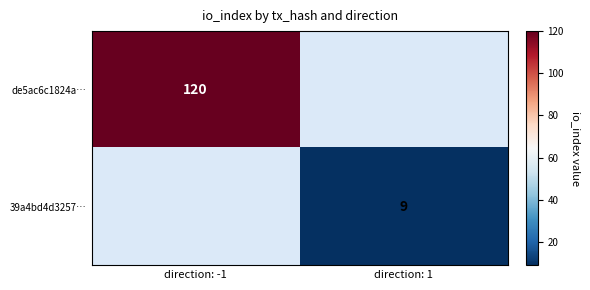

The 39a4bd4d3257… series shows 9 at direction: 1. True or false?

True